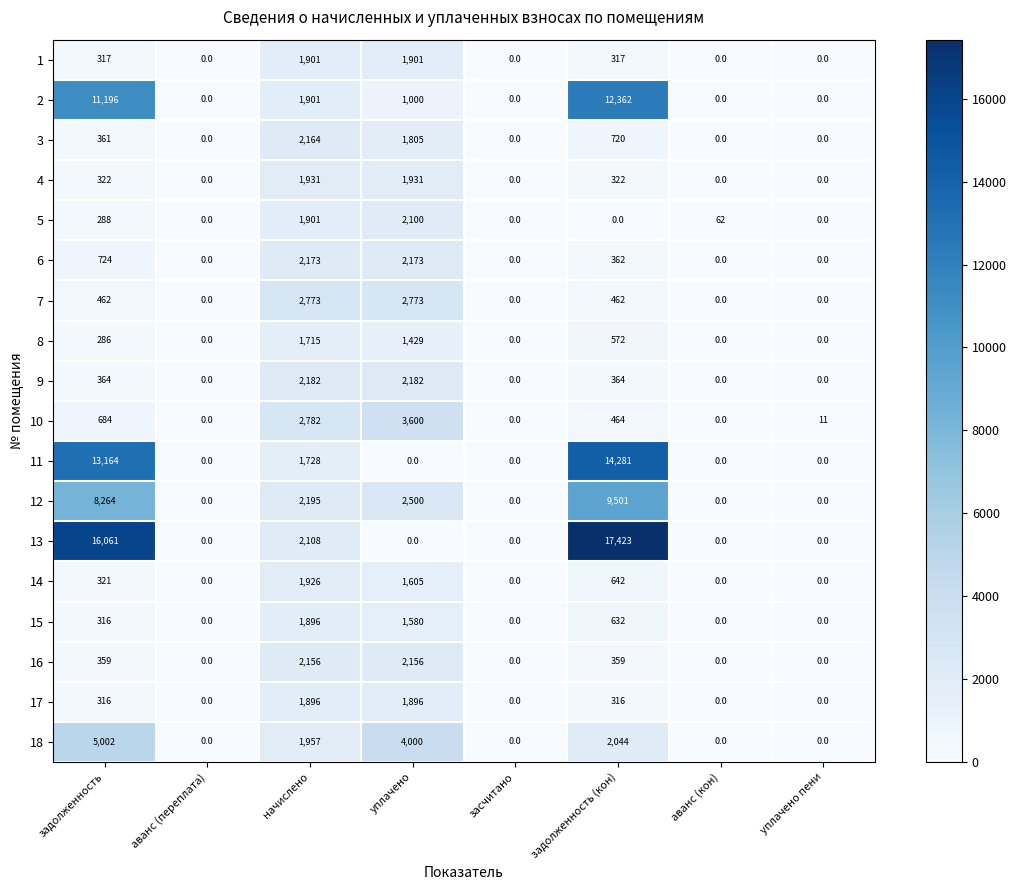

Is the value of 7 at задолженность (кон) greater than the value of 12 at аванс (кон)?

Yes